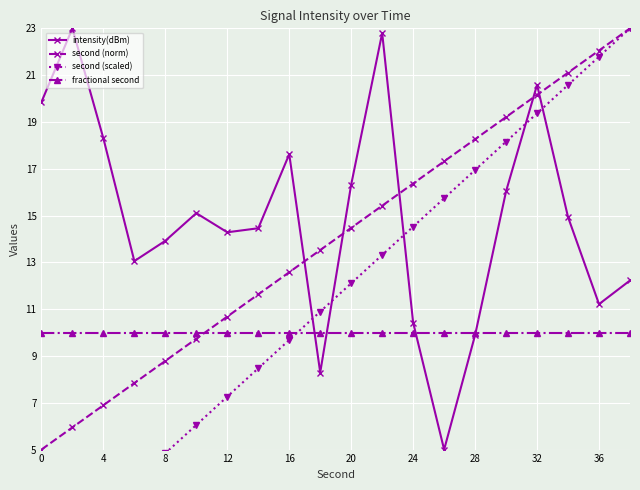

What is the difference between the maximum and second lowest values in the second (scaled) series?

21.8